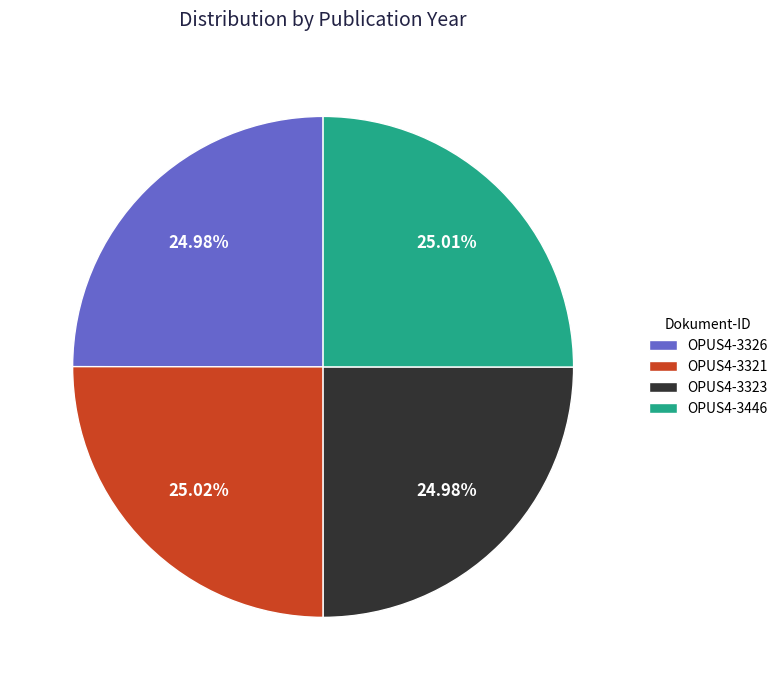

To the nearest percent, what percentage of the pie is OPUS4-3323?

25%